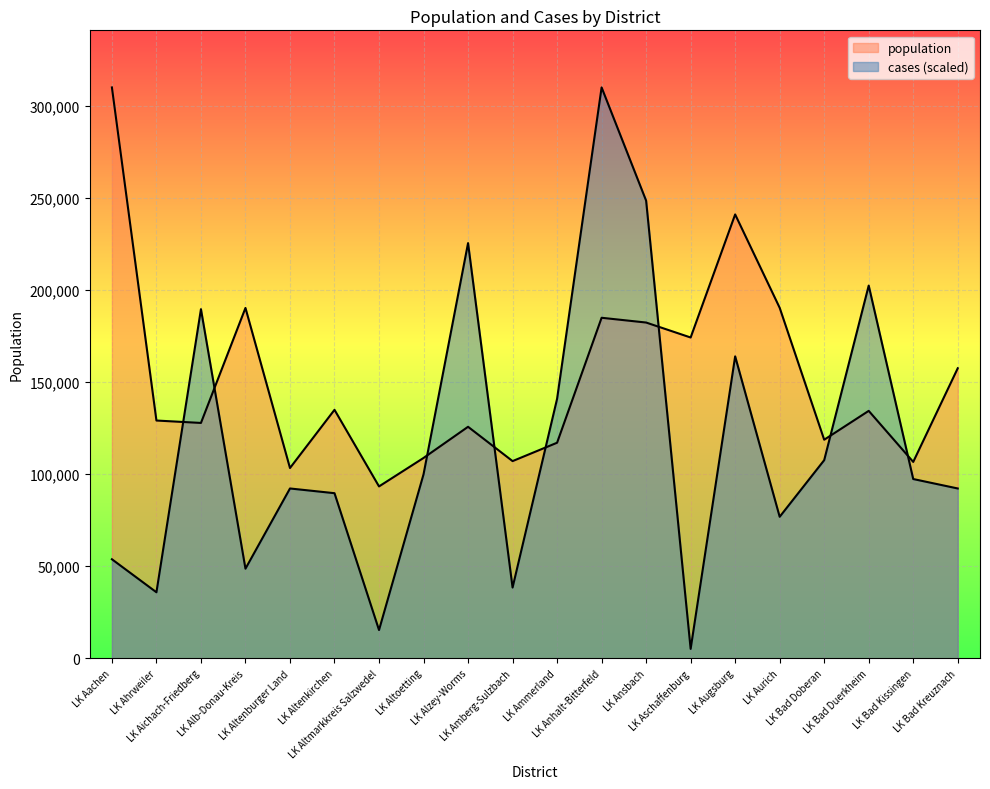

How many lines are shown in the chart?

2